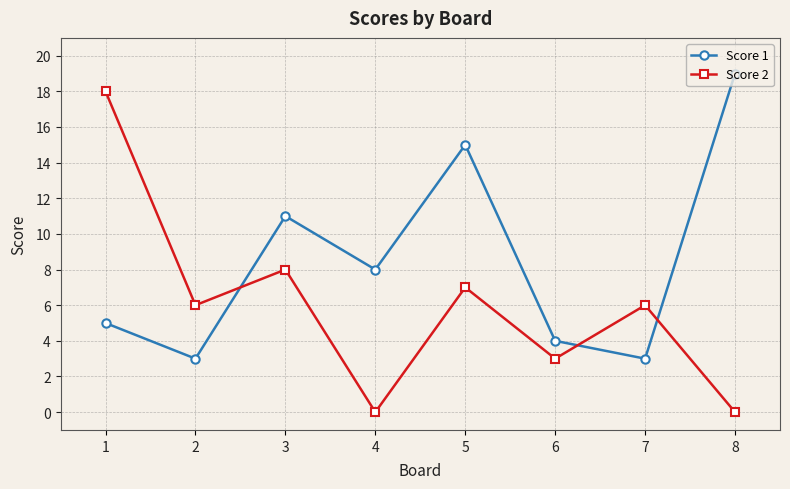

In Score 1, how many points are higher than both neighbors (excluding endpoints)?

2